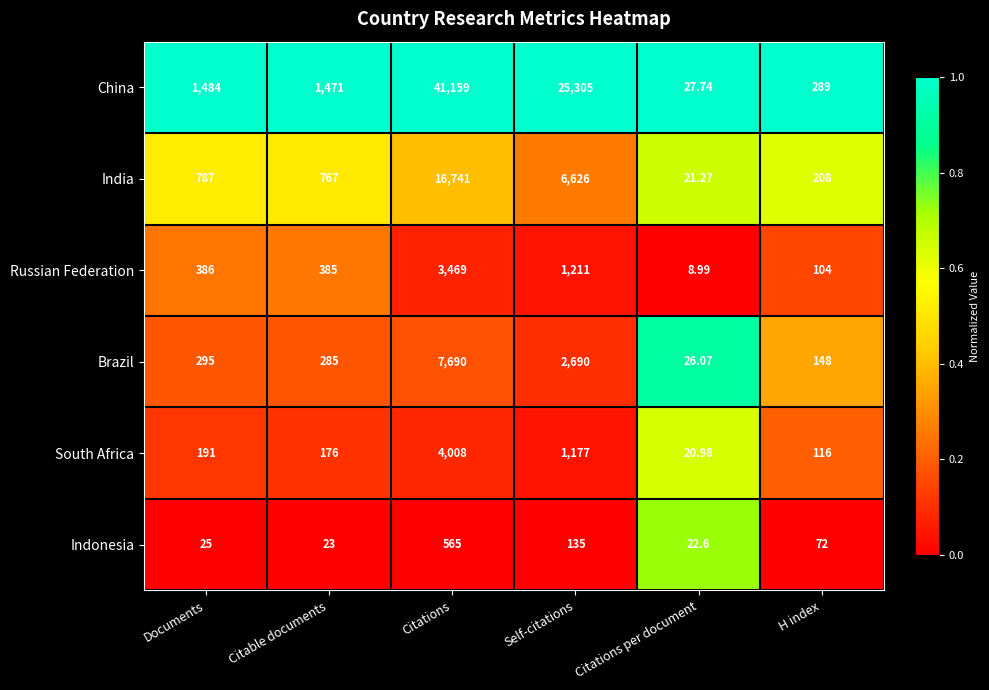

Where is Russian Federation nearest to the value 1738?

Self-citations